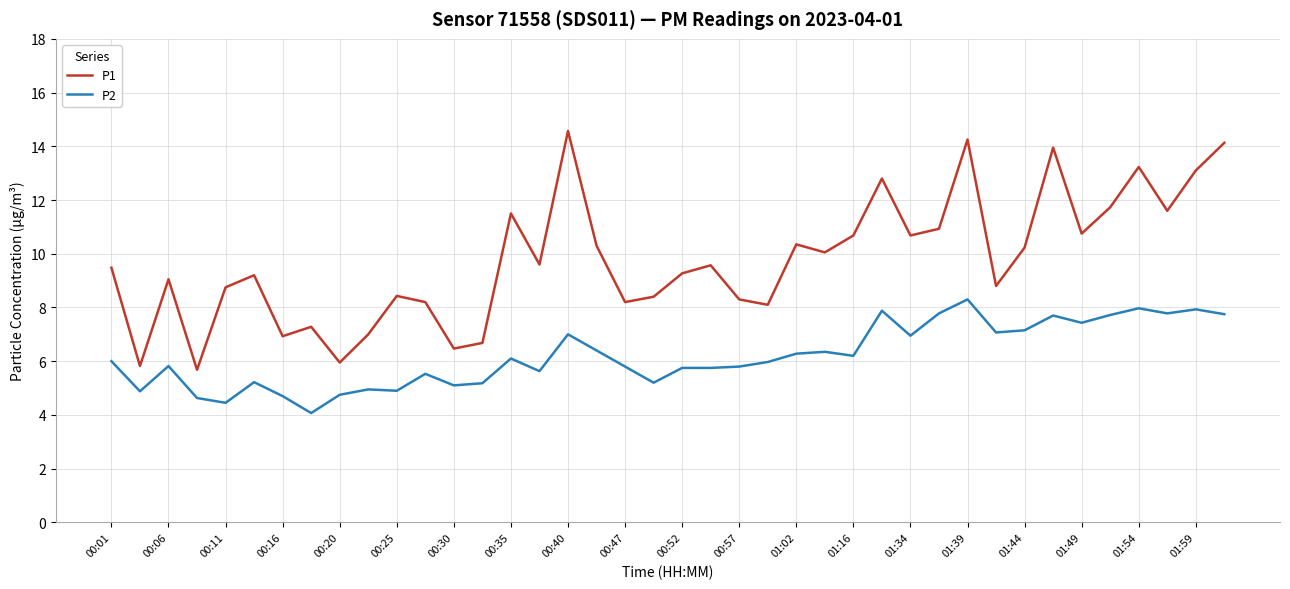

True or false: P2 and P1 intersect in this chart.

False